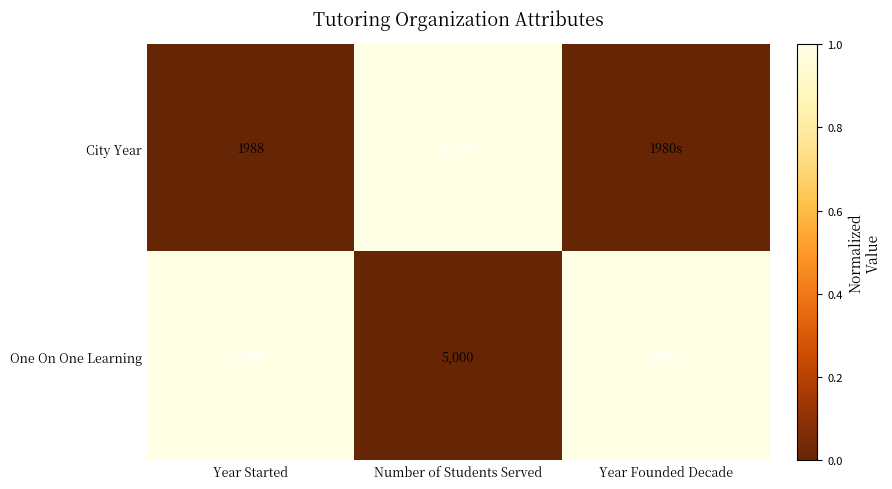

What is the spread (max minus min) of values at Year Founded Decade?

1